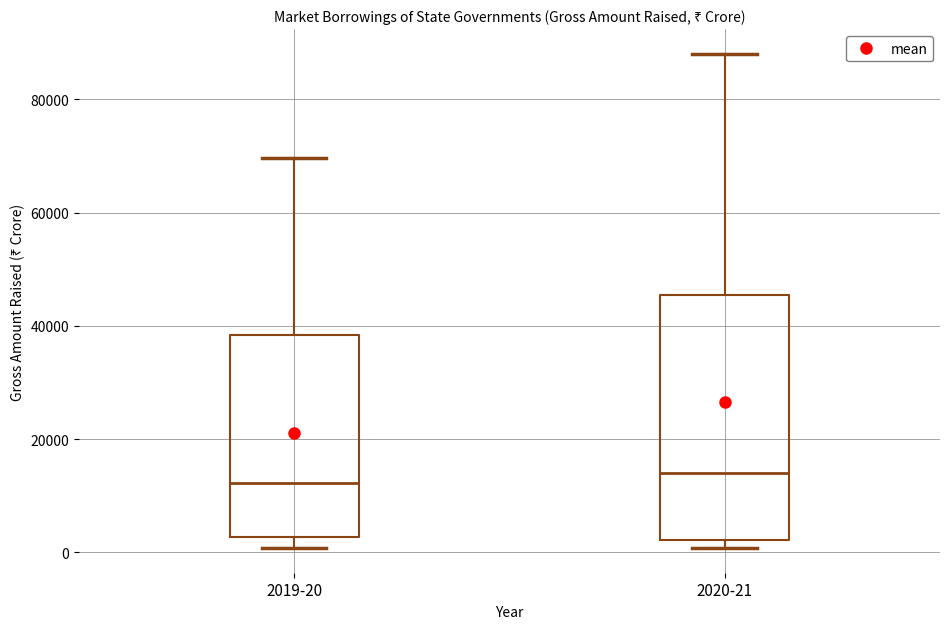

Where is the lower edge of the box for 2019-20 on the y-axis? The values are not printed on the chart, so give them approximately, as read against the axis.

2000